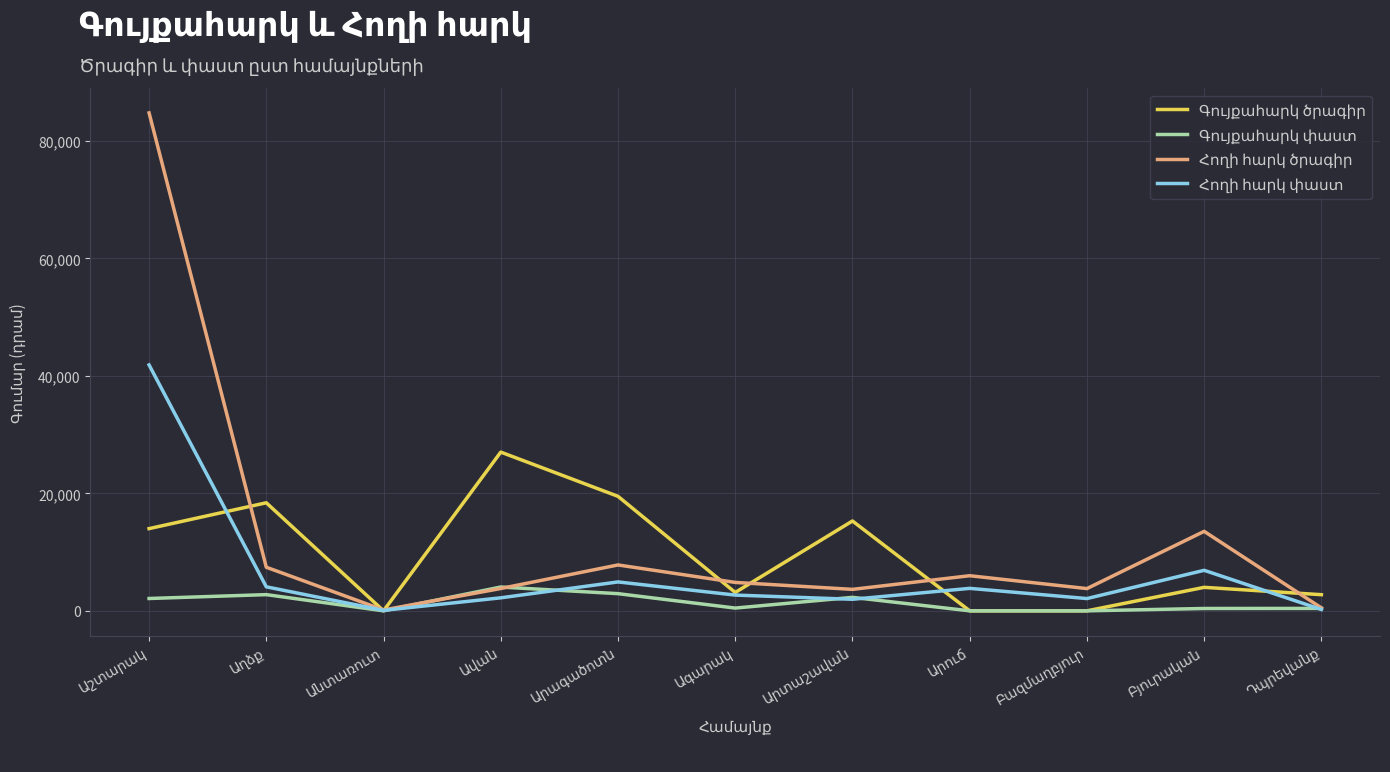

How many interior local peaks does the Գույքահարկ ծրագիր series have?

4